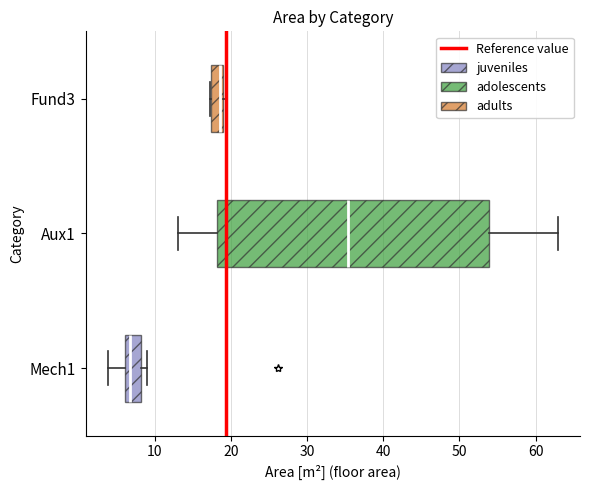

Where is the left edge of the box for Aux1 on the x-axis? The values are not printed on the chart, so give them approximately, as read against the axis.

18